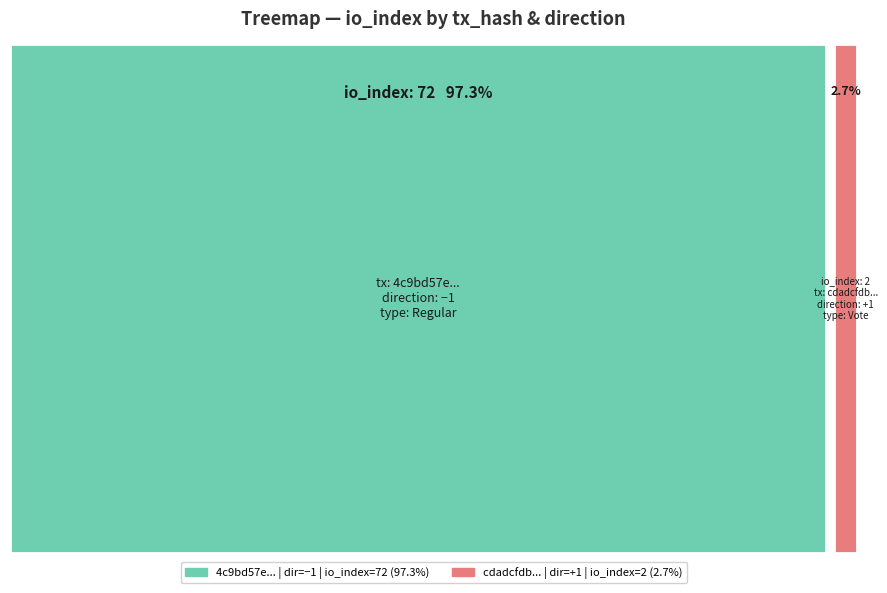

The value of 4c9bd57e... at direction is -1. True or false?

True